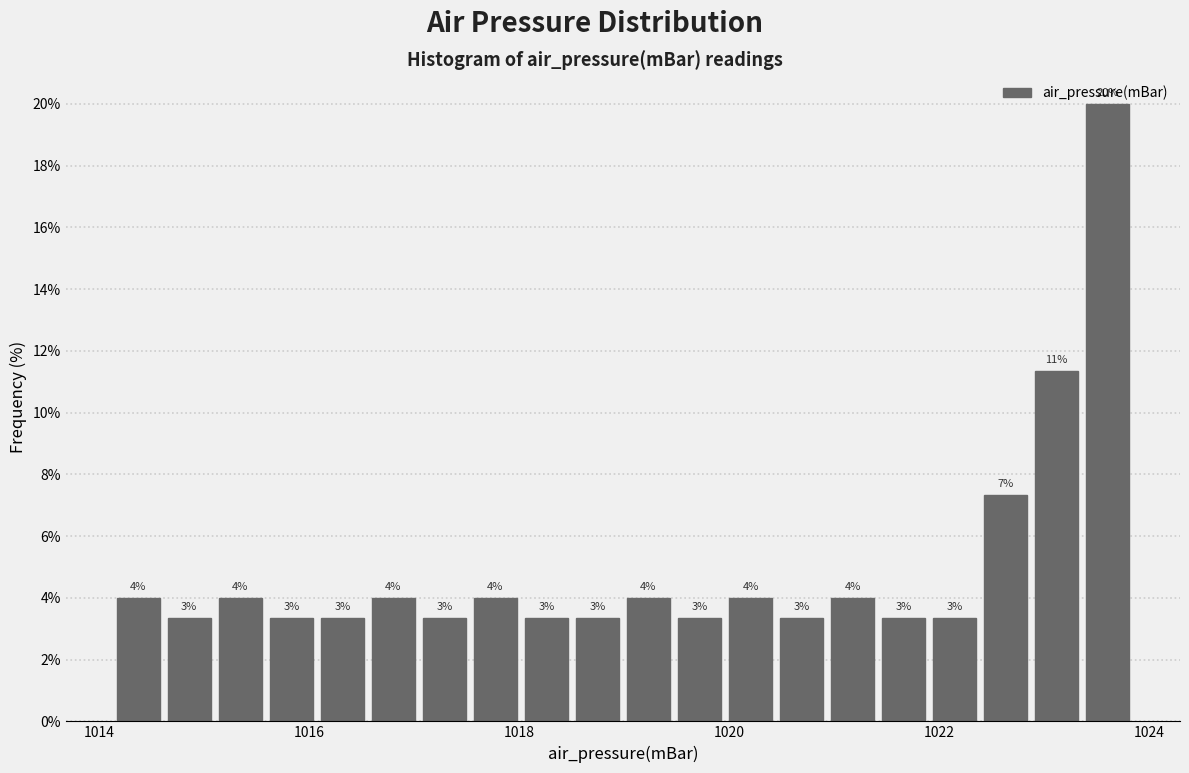

Around what value on the x-axis is the tallest bar? Give the approximate position of its centre, as read against the axis.

1023.6